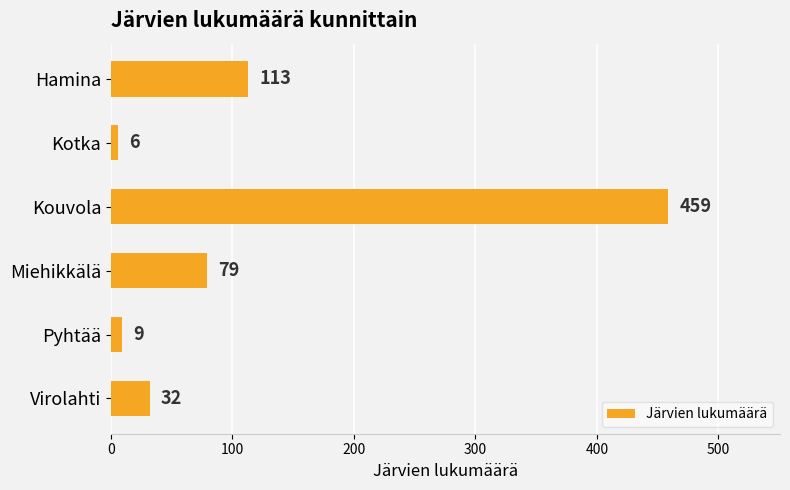

Rank the categories by value from lowest to highest.

Kotka, Pyhtää, Virolahti, Miehikkälä, Hamina, Kouvola